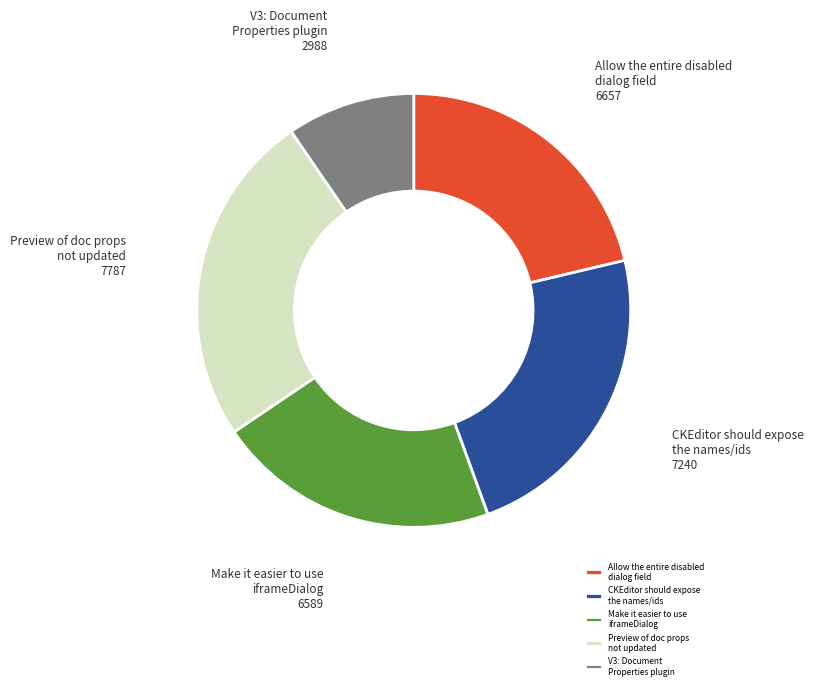

Approximately how many times larger is the value at V3: Document Properties plugin compared to Allow the entire disabled dialog field?

0.4